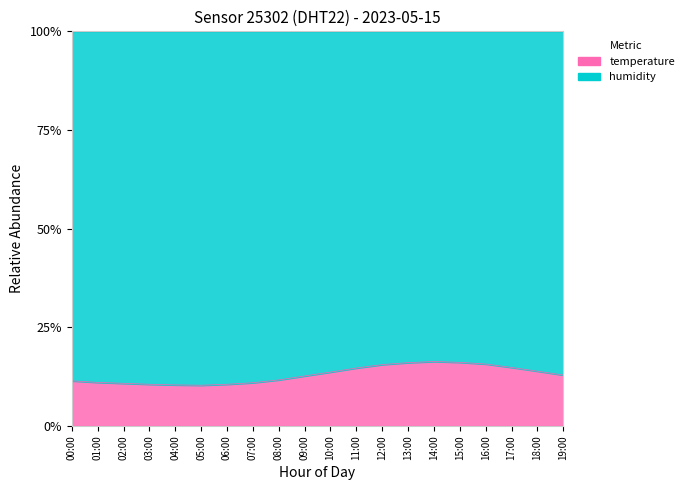

True or false: the data shows 15.6 at 12:00.

True